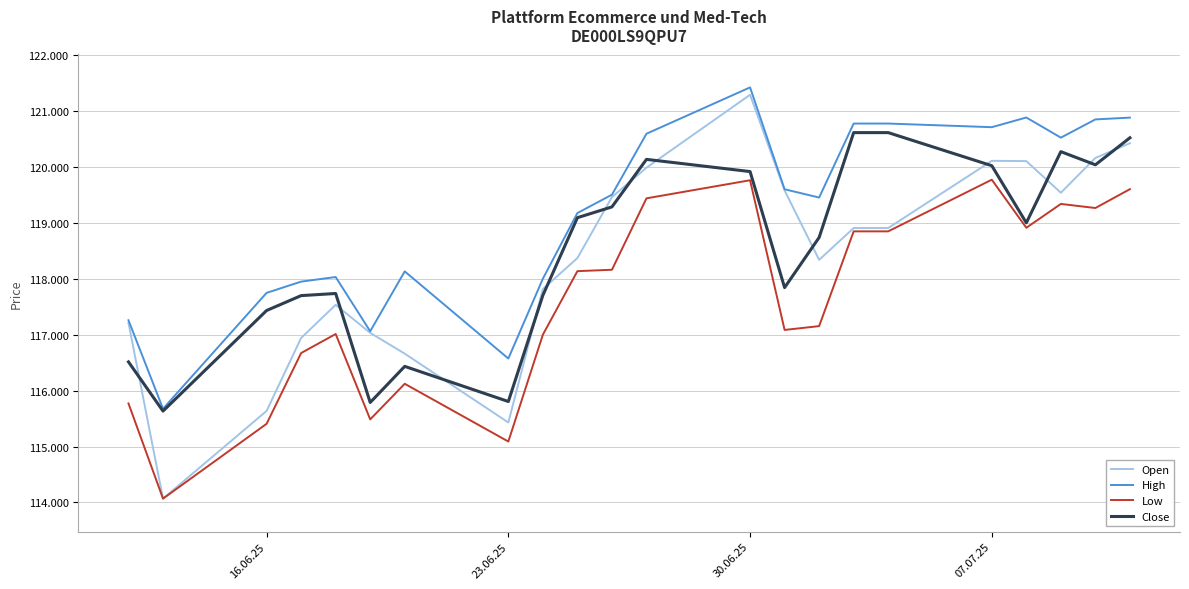

Reading left to right, what are all the values shown in this chart?

Open: 117209	114069	115636	116940	117531	117031	116659	115429	117814	118367	119456	119982	121284	119575	118335	118903	118903	120104	120099	119534	120156	120419
High: 117256	115675	117745	117946	118028	117059	118129	116572	117998	119171	119499	120588	121416	119596	119448	120770	120770	120705	120878	120518	120844	120876
Low: 115770	114069	115406	116670	117010	115485	116121	115089	116998	118133	118158	119434	119757	117083	117151	118844	118844	119767	118908	119334	119261	119598
Close: 116512	115633	117430	117696	117734	115787	116432	115804	117701	119088	119281	120130	119912	117839	118735	120608	120608	120017	118996	120268	120033	120516